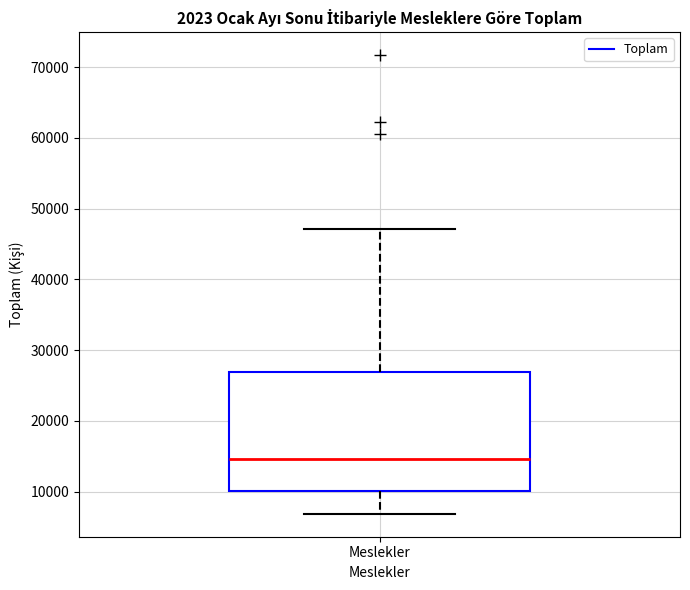

Where is the lower edge of the box for Meslekler on the y-axis? The values are not printed on the chart, so give them approximately, as read against the axis.

10000